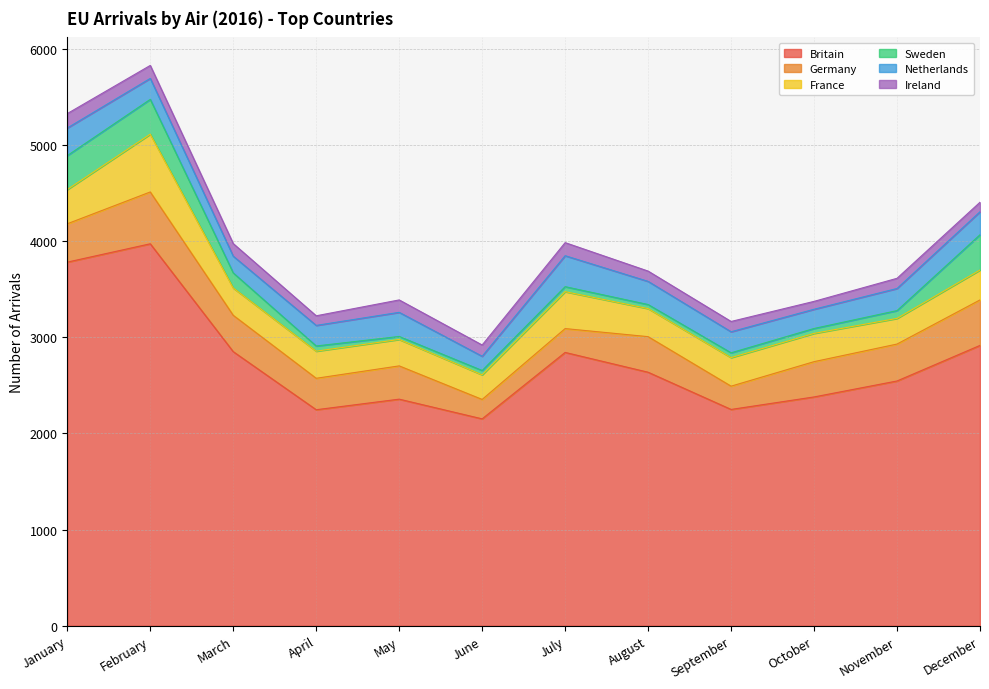

At which category does Germany reach its first local peak?

February